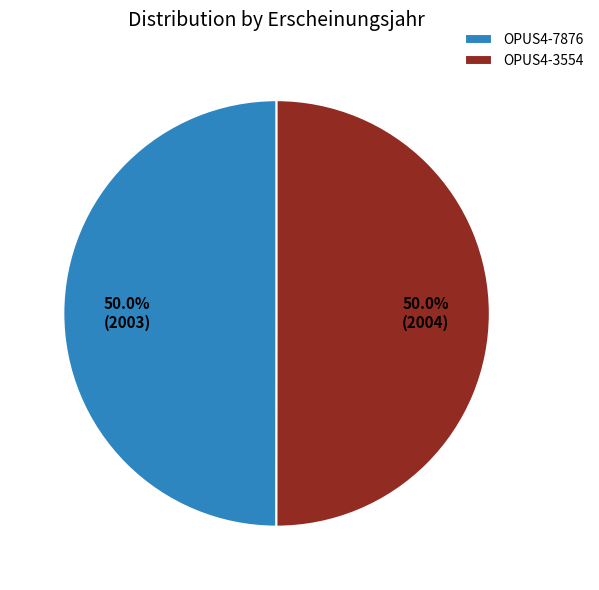

What is the ratio of the value at OPUS4-3554 to the value at OPUS4-7876?

1.0